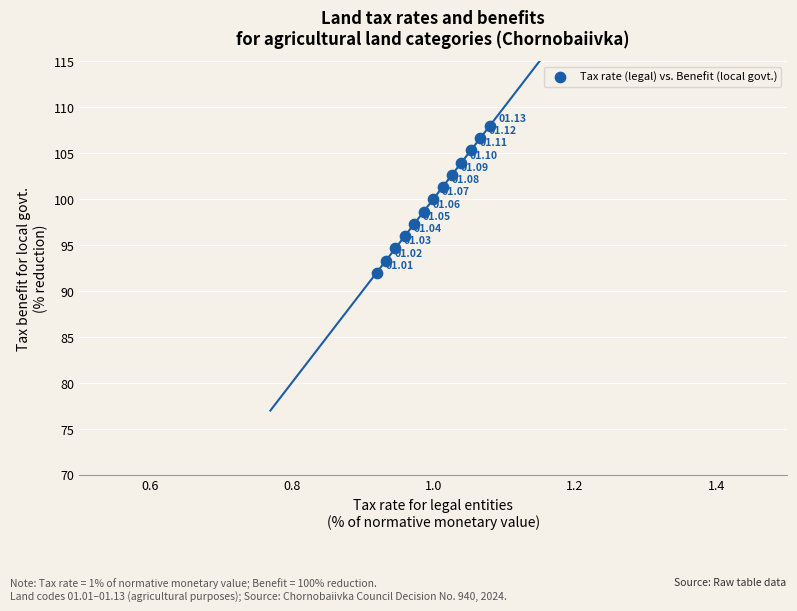

What is the range of Y values (max minus min)?

16.0